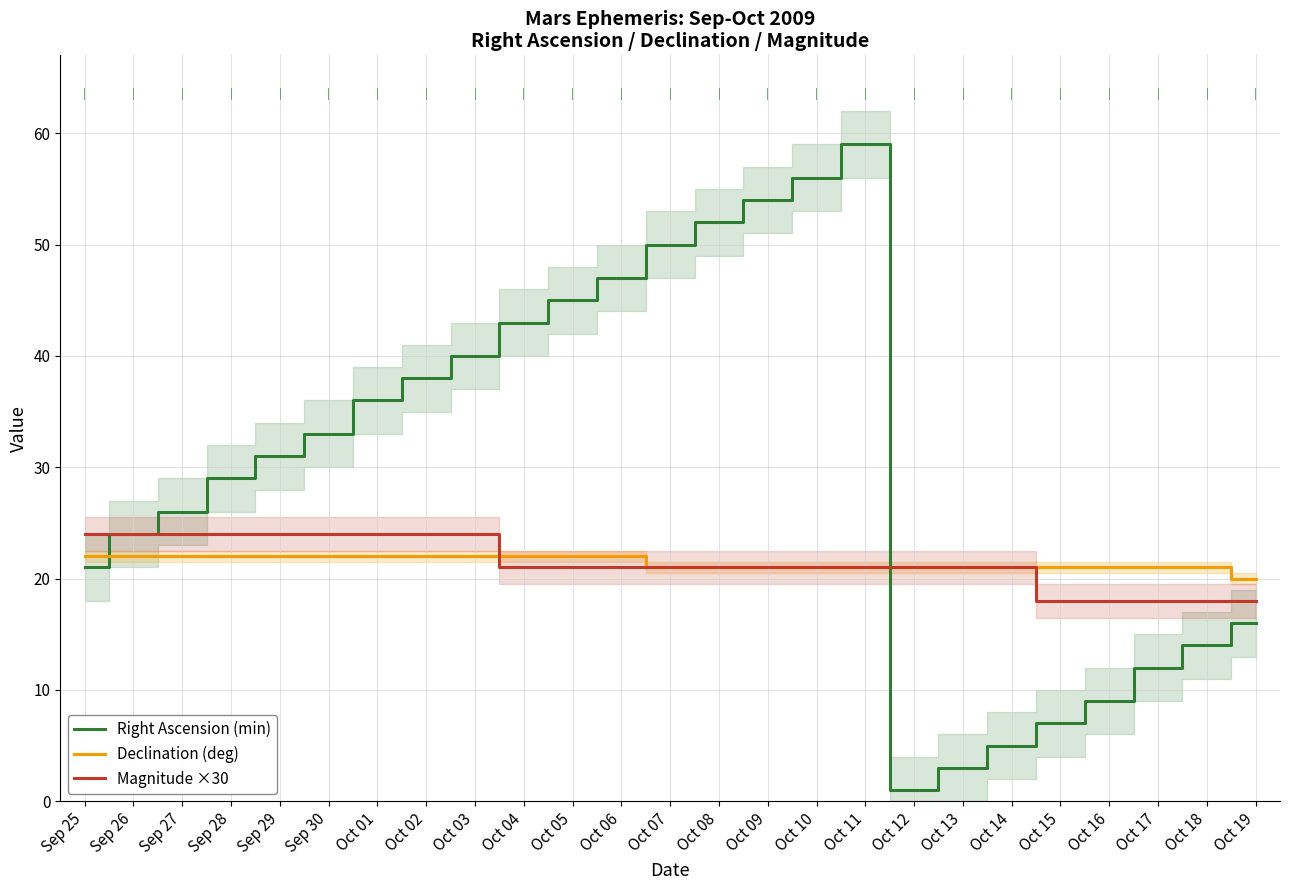

What is the label of the 15th point from the left?

Oct 09